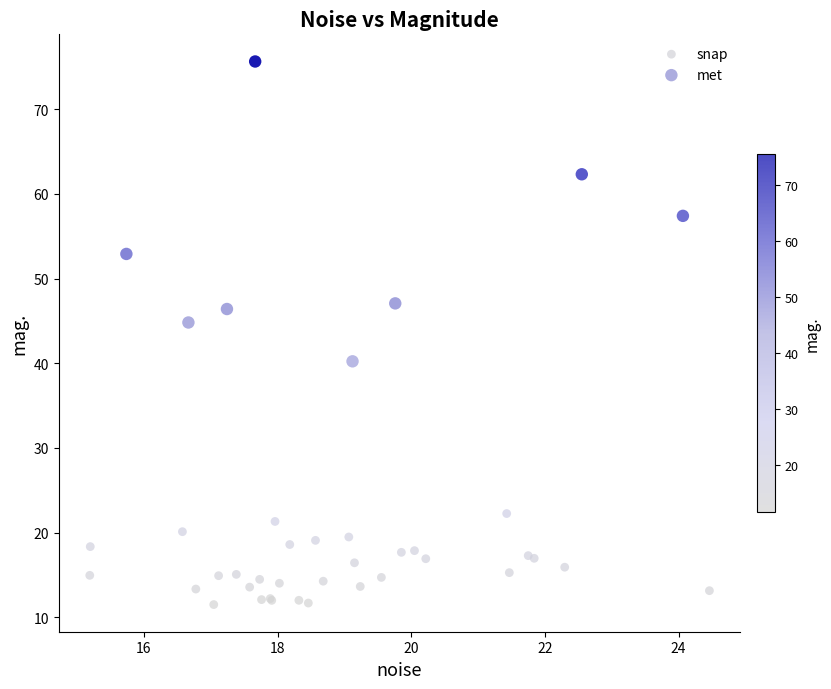

Which series contains the lowest Y value?

snap